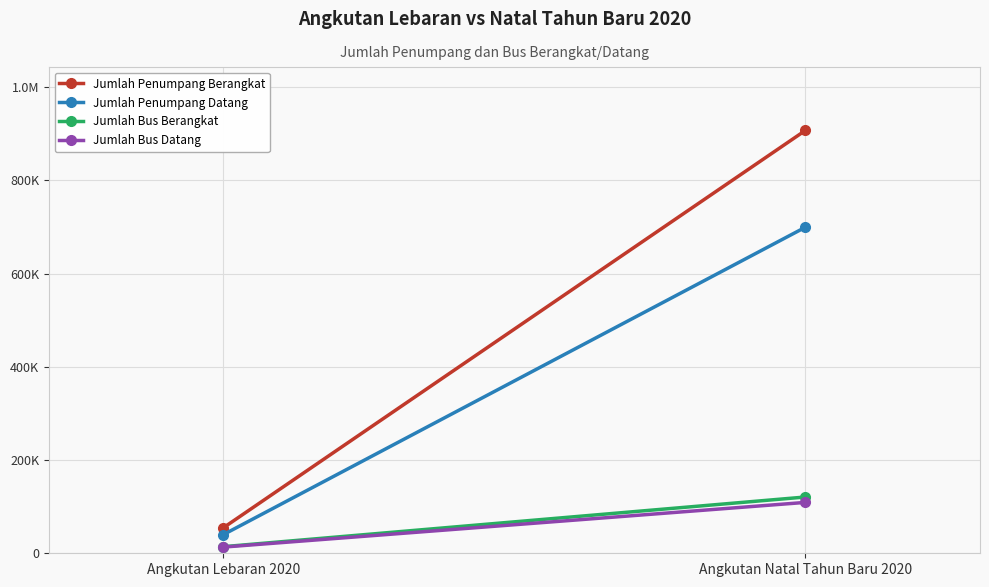

What is the minimum value for Jumlah Bus Datang?

13298